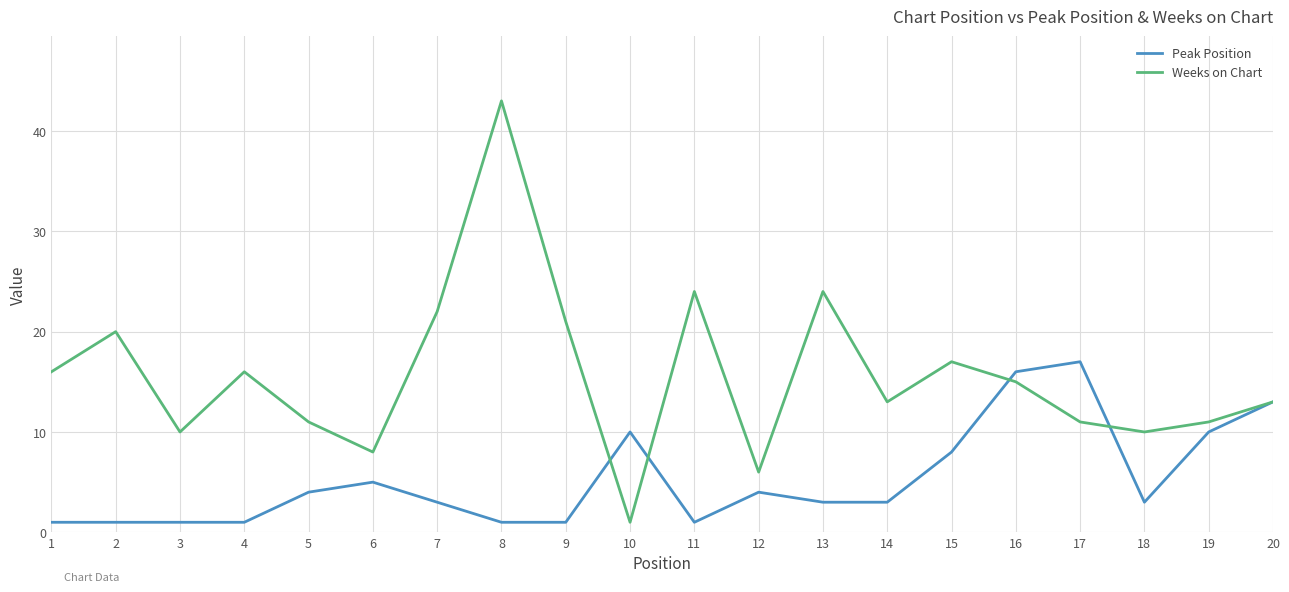

Which series changed the most between 4 and 12?

Weeks on Chart